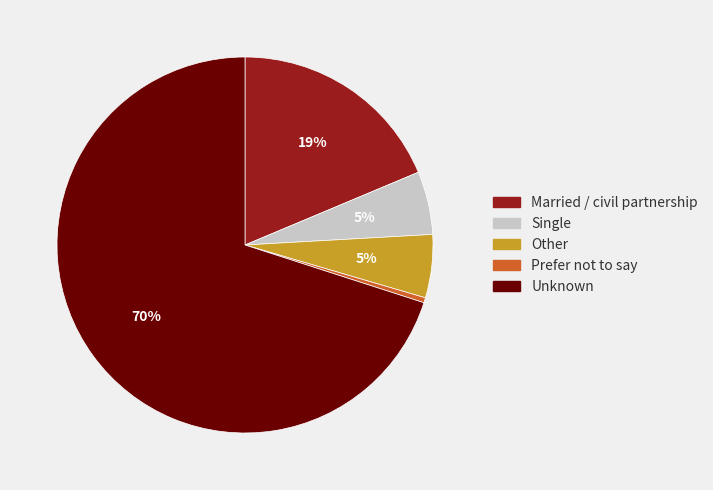

Is the sum of Prefer not to say and Unknown greater than half?

Yes